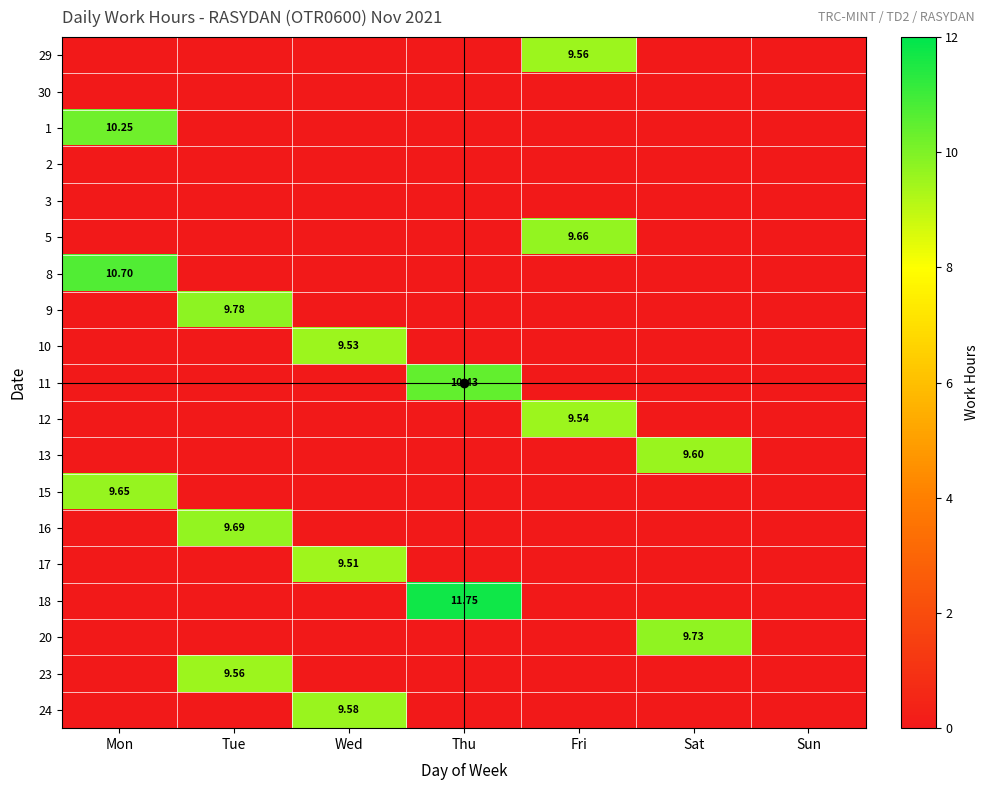

Between Mon and Fri, which is larger?

Fri